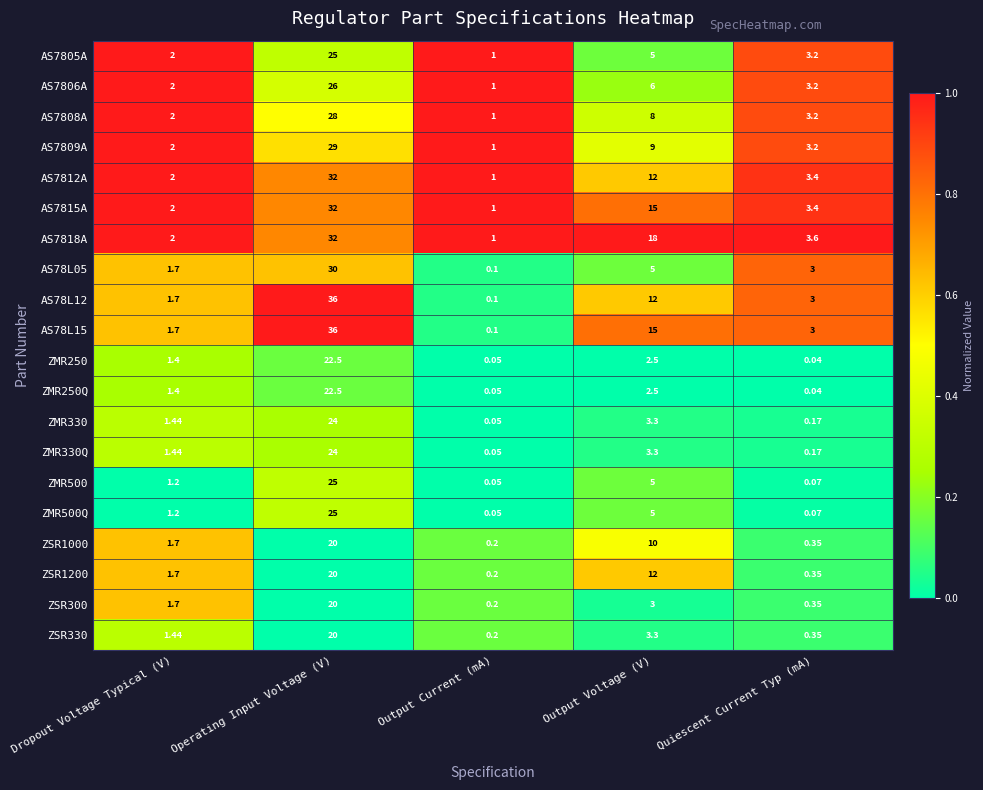

Which category has the lowest value in the AS78L15 series?

Output Current (mA)